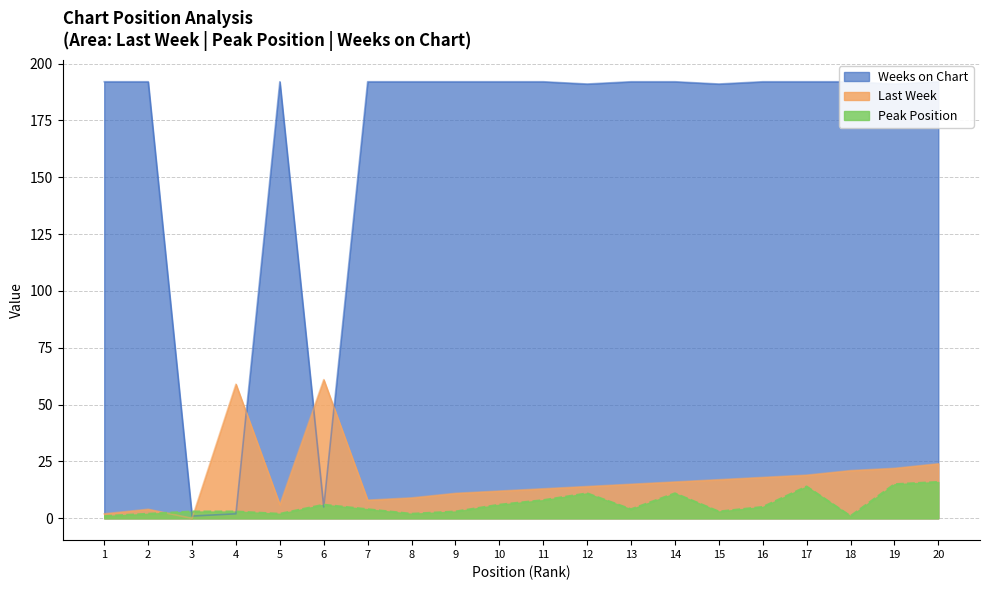

Is it true that Last Week equals 37 at 20?

False